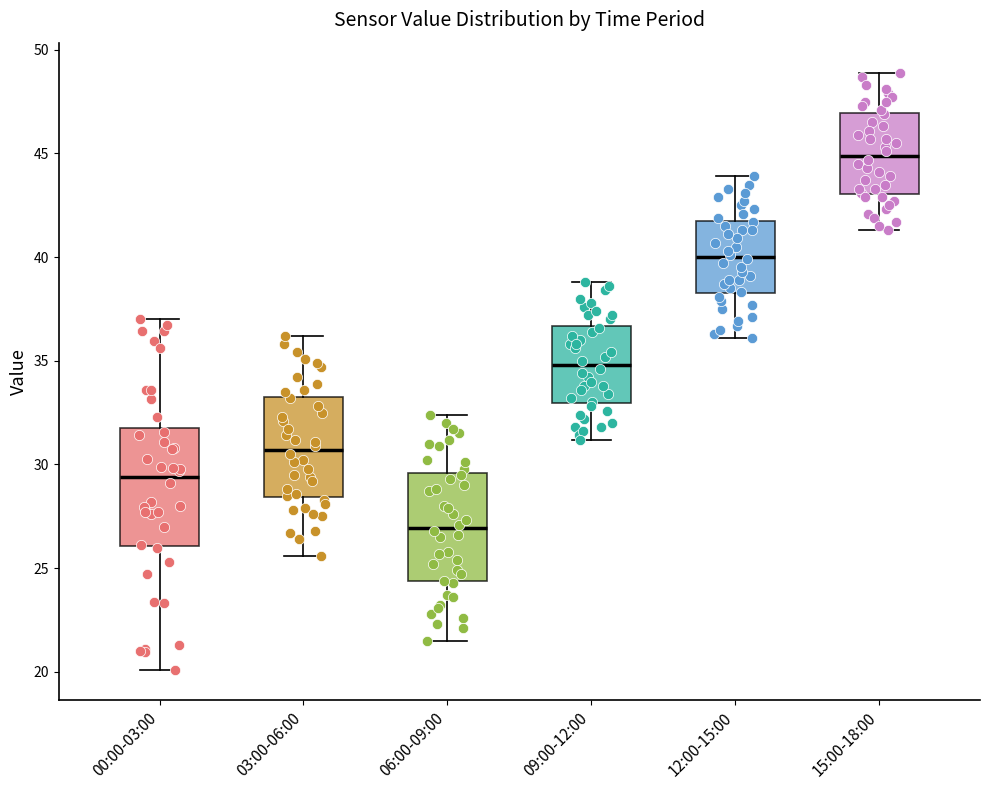

Reading left to right, read every box against the y-axis: the position of its median line, the range the box covers, and the ends of its whiskers. The values are not printed on the chart, so give them approximately, as read against the axis.

00:00-03:00: median 29.5, box 26.0 to 31.5, whiskers 20.0 to 37.0
03:00-06:00: median 30.5, box 28.5 to 33.5, whiskers 25.5 to 36.0
06:00-09:00: median 27.0, box 24.5 to 29.5, whiskers 21.5 to 32.5
09:00-12:00: median 35.0, box 33.0 to 36.5, whiskers 31.0 to 39.0
12:00-15:00: median 40.0, box 38.5 to 42.0, whiskers 36.0 to 44.0
15:00-18:00: median 45.0, box 43.0 to 47.0, whiskers 41.5 to 49.0